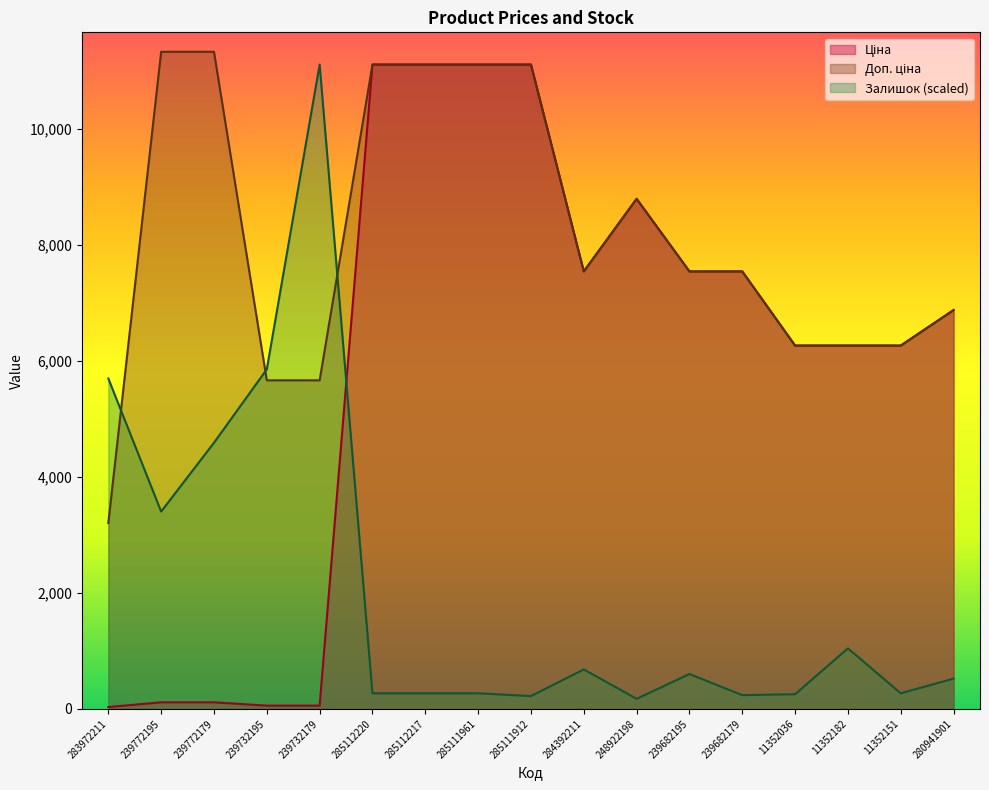

What is the total value across all series at 239772195?

14851.1